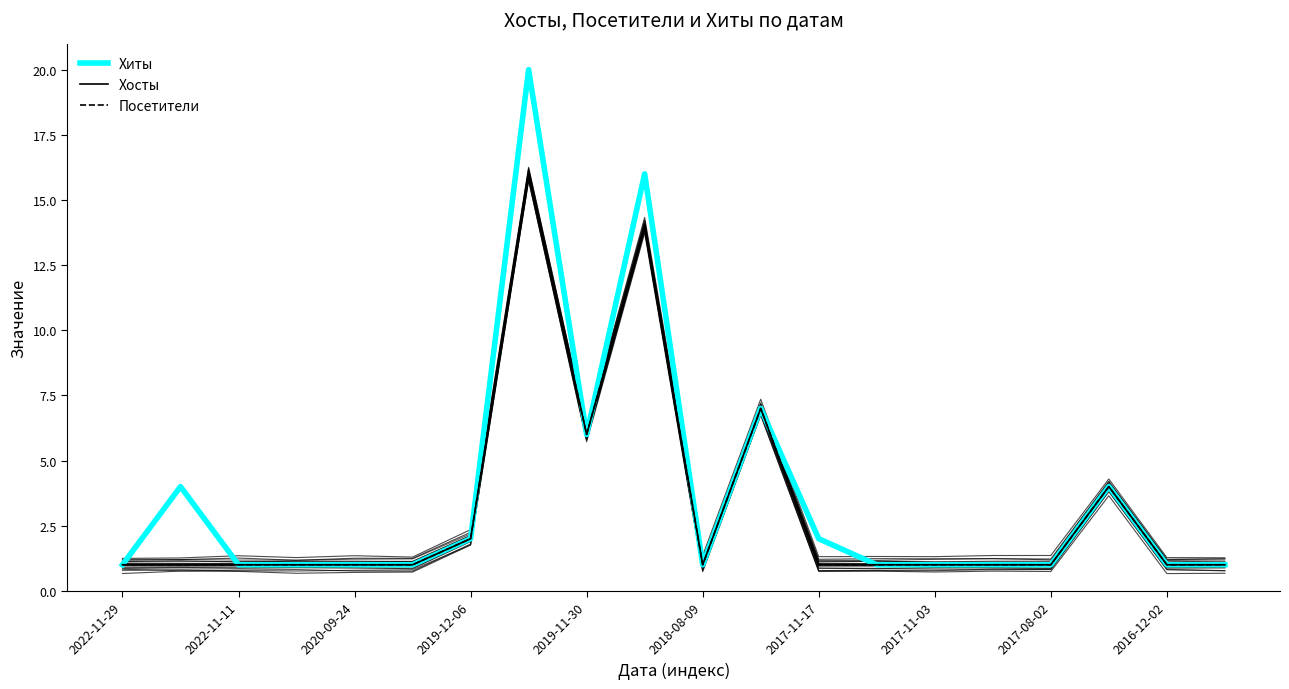

How many distinct data groups are displayed?

3